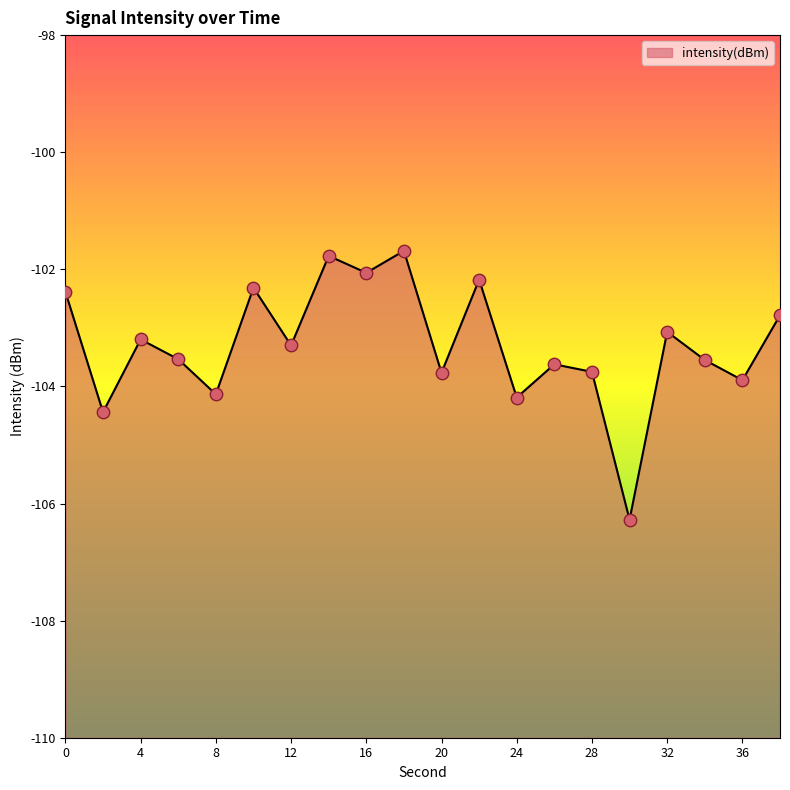

Which has a higher value, 16 or 8?

16